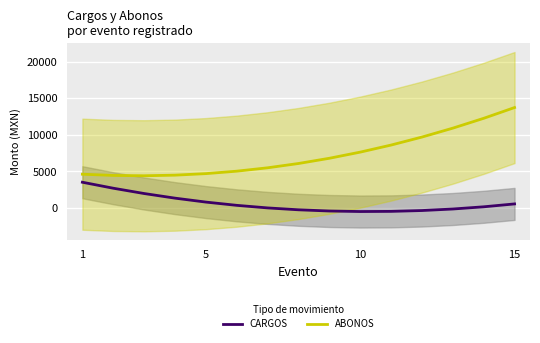

True or false: ABONOS and CARGOS cross at least once.

False